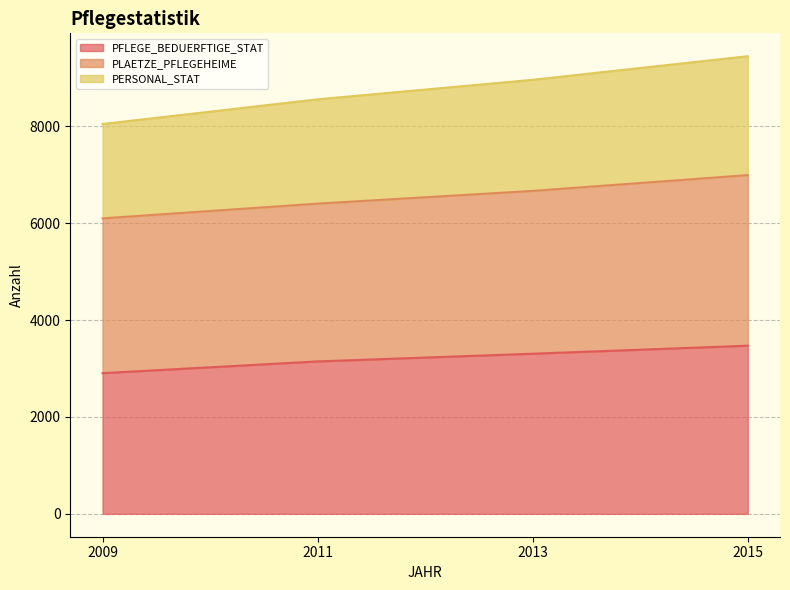

How many lines are shown in the chart?

3